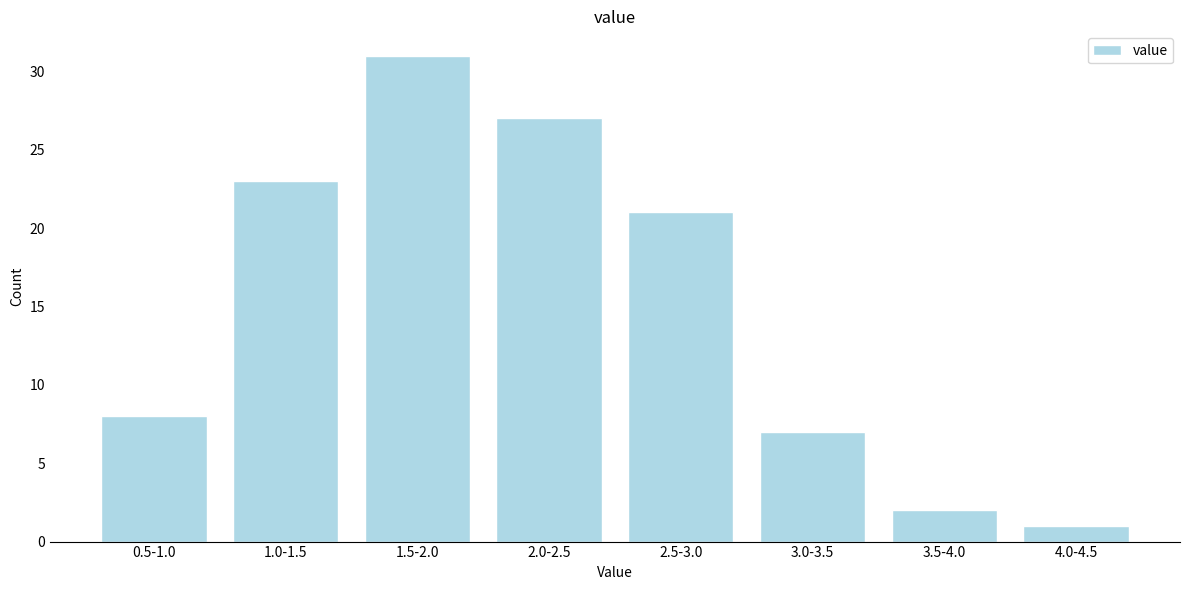

Reading right to left, extract all data points from this chart.

4.0-4.5=1	3.5-4.0=2	3.0-3.5=7	2.5-3.0=21	2.0-2.5=27	1.5-2.0=31	1.0-1.5=23	0.5-1.0=8